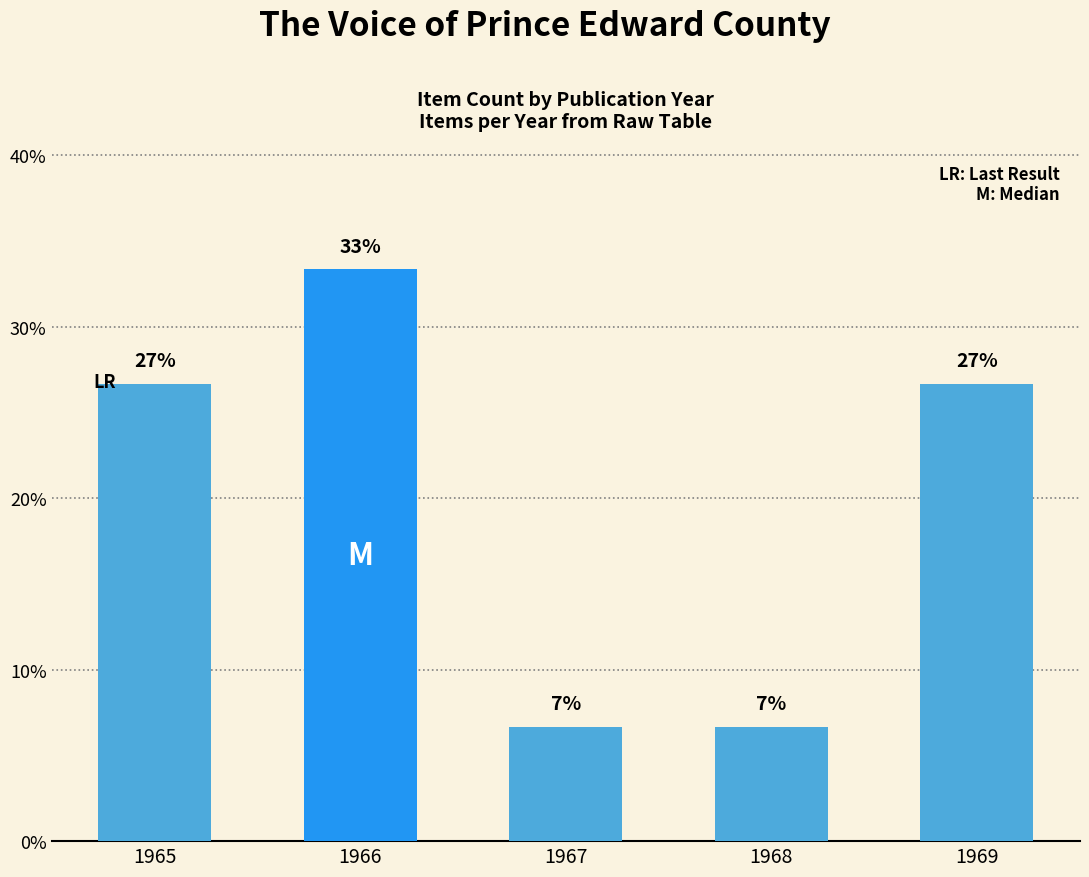

What is the greatest value displayed?

33.3